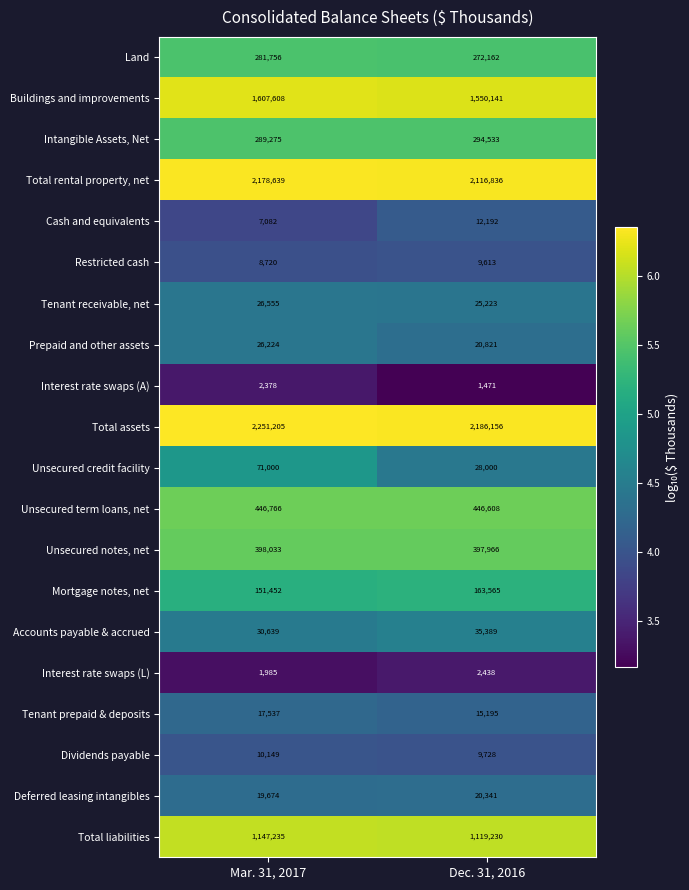

Is the value of Deferred leasing intangibles at Dec. 31, 2016 greater than the value of Tenant receivable, net at Dec. 31, 2016?

No